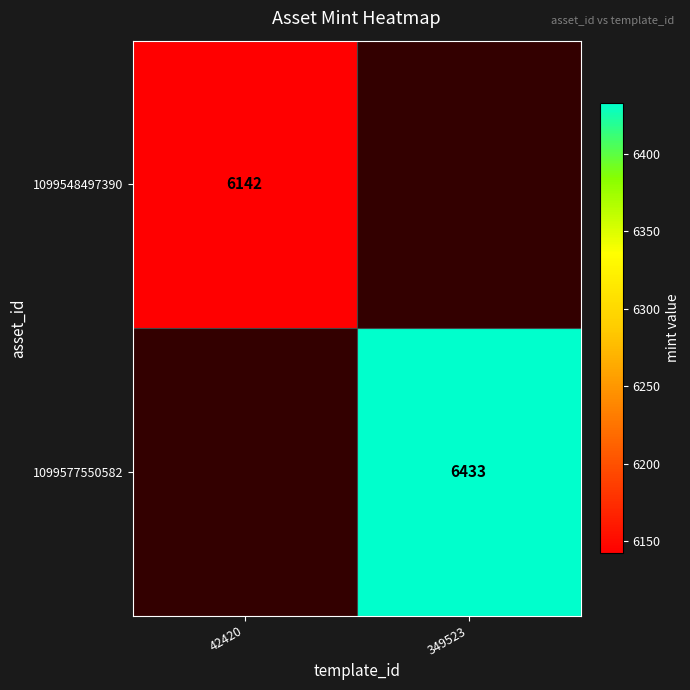

Which category has the highest value across all series?

349523